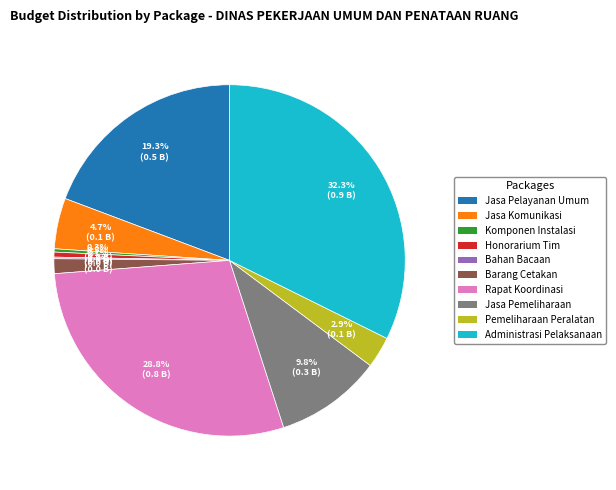

Which has a higher value, Jasa Komunikasi or Honorarium Tim?

Jasa Komunikasi